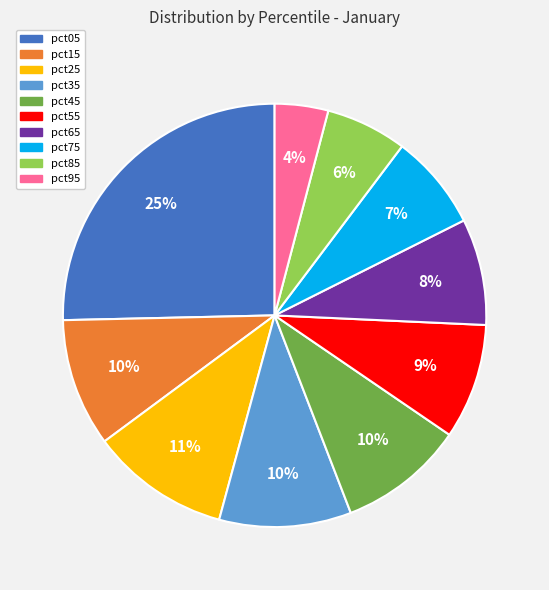

To the nearest percent, what is the difference between the pct15 and pct85 slice percentages?

4%